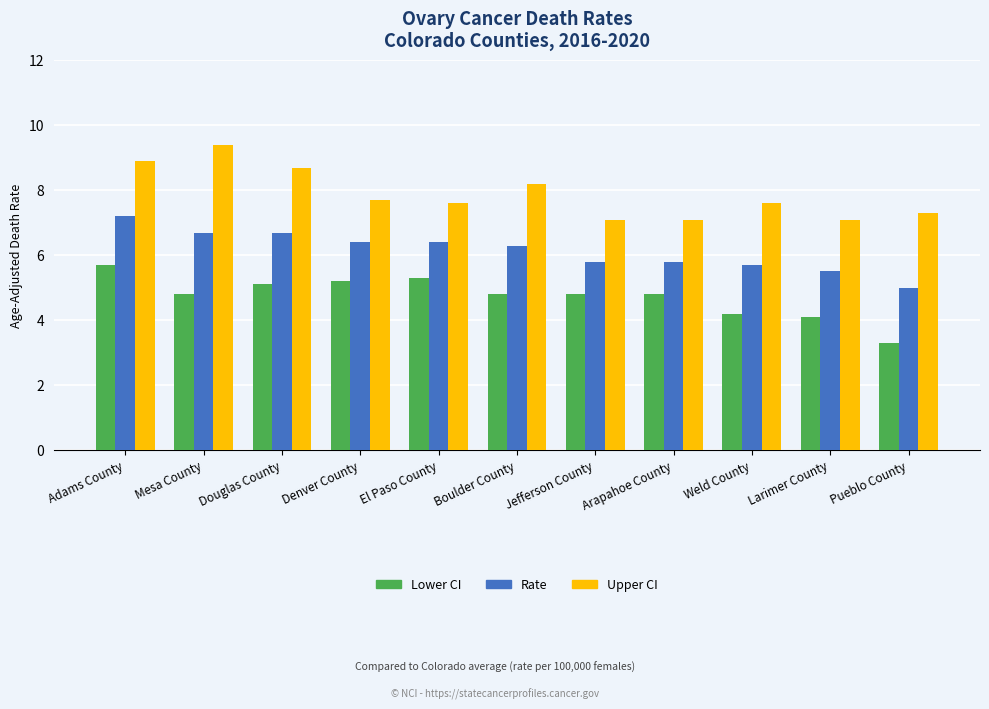

What position from the left is Jefferson County?

7